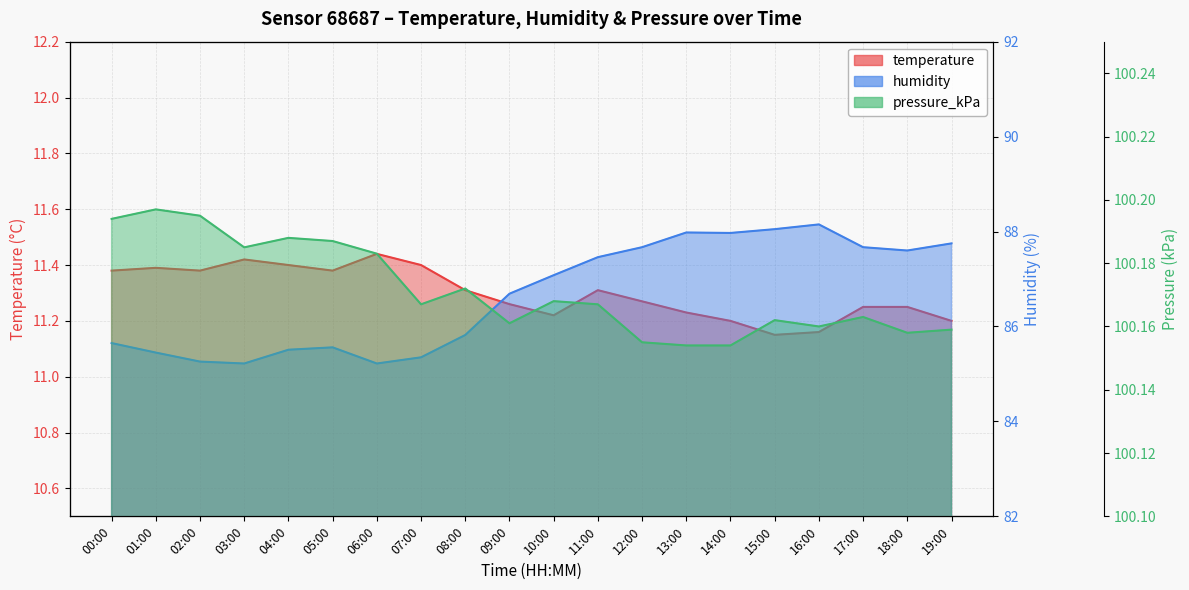

What position from the right is 17:00?

3